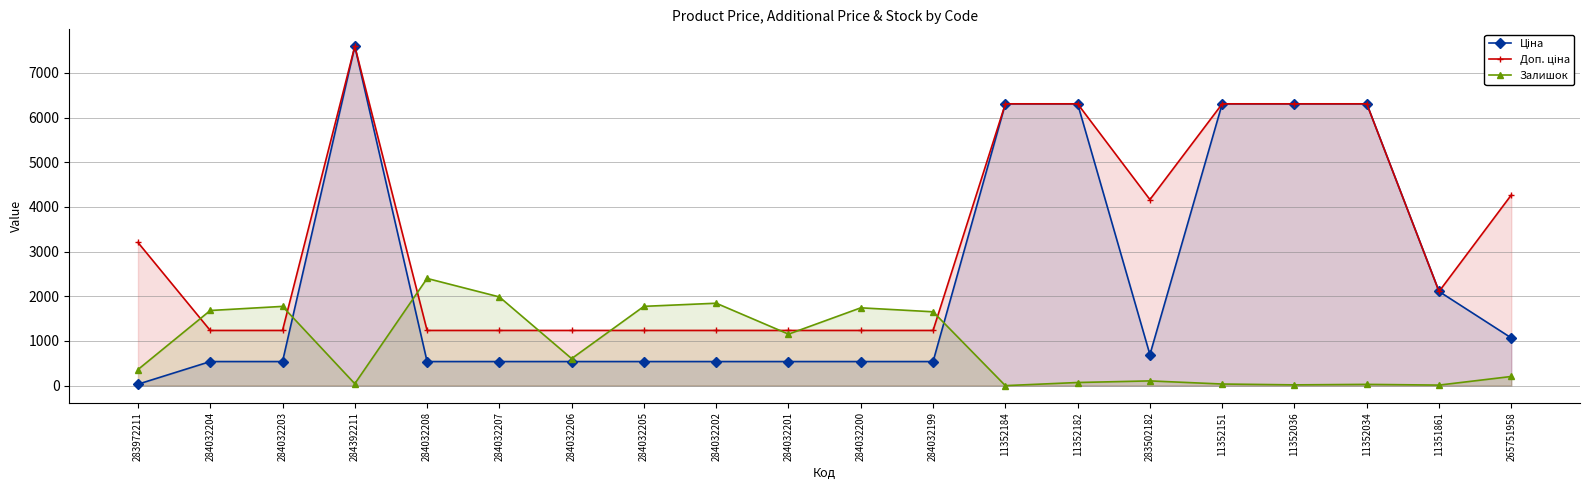

Where does the Залишок series first go above 605?

284032204